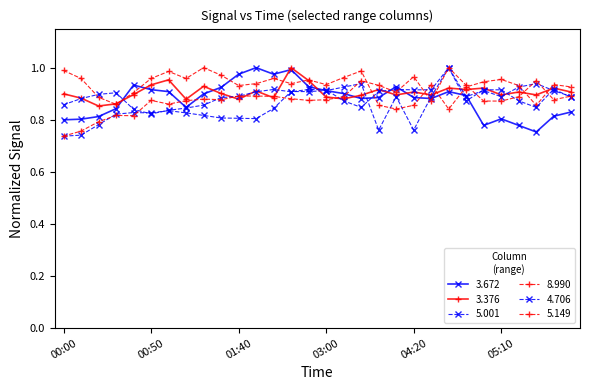

Reading left to right, list all the values displayed in this chart.

3.672: 00:00=0.8	00:10=0.8	00:20=0.8	00:30=0.8	00:40=0.9	00:50=0.9	01:00=0.9	01:10=0.8	01:20=0.9	01:30=0.9	01:40=1.0	01:50=1.0	02:00=1.0	02:10=1.0	02:20=0.9	03:00=0.9	03:10=0.9	03:50=0.9	04:00=0.9	04:10=0.9	04:20=0.9	04:30=0.9	04:40=0.9	04:50=0.9	05:00=0.8	05:10=0.8	05:20=0.8	05:30=0.8	06:10=0.8	06:20=0.8
3.376: 00:00=0.9	00:10=0.9	00:20=0.9	00:30=0.9	00:40=0.9	00:50=0.9	01:00=1.0	01:10=0.9	01:20=0.9	01:30=0.9	01:40=0.9	01:50=0.9	02:00=0.9	02:10=1.0	02:20=1.0	03:00=0.9	03:10=0.9	03:50=0.9	04:00=0.9	04:10=0.9	04:20=0.9	04:30=0.9	04:40=0.9	04:50=0.9	05:00=0.9	05:10=0.9	05:20=0.9	05:30=0.9	06:10=0.9	06:20=0.9
5.001: 00:00=0.7	00:10=0.7	00:20=0.8	00:30=0.8	00:40=0.8	00:50=0.8	01:00=0.8	01:10=0.8	01:20=0.8	01:30=0.8	01:40=0.8	01:50=0.8	02:00=0.8	02:10=0.9	02:20=0.9	03:00=0.9	03:10=0.9	03:50=0.9	04:00=0.8	04:10=0.9	04:20=0.8	04:30=0.9	04:40=1.0	04:50=0.9	05:00=0.9	05:10=0.9	05:20=0.9	05:30=0.9	06:10=0.9	06:20=0.9
8.990: 00:00=1.0	00:10=1.0	00:20=0.9	00:30=0.9	00:40=0.9	00:50=1.0	01:00=1.0	01:10=1.0	01:20=1.0	01:30=1.0	01:40=0.9	01:50=0.9	02:00=1.0	02:10=0.9	02:20=1.0	03:00=0.9	03:10=1.0	03:50=1.0	04:00=0.9	04:10=0.8	04:20=0.9	04:30=0.9	04:40=0.8	04:50=0.9	05:00=0.9	05:10=1.0	05:20=0.9	05:30=0.9	06:10=0.9	06:20=0.9
4.706: 00:00=0.9	00:10=0.9	00:20=0.9	00:30=0.9	00:40=0.8	00:50=0.8	01:00=0.8	01:10=0.8	01:20=0.9	01:30=0.9	01:40=0.9	01:50=0.9	02:00=0.9	02:10=0.9	02:20=0.9	03:00=0.9	03:10=0.9	03:50=0.8	04:00=0.9	04:10=0.9	04:20=0.9	04:30=0.9	04:40=1.0	04:50=0.9	05:00=0.9	05:10=0.9	05:20=0.9	05:30=0.8	06:10=0.9	06:20=0.9
5.149: 00:00=0.7	00:10=0.8	00:20=0.8	00:30=0.8	00:40=0.8	00:50=0.9	01:00=0.9	01:10=0.9	01:20=0.9	01:30=0.9	01:40=0.9	01:50=0.9	02:00=0.9	02:10=0.9	02:20=0.9	03:00=0.9	03:10=0.9	03:50=0.9	04:00=0.9	04:10=0.9	04:20=1.0	04:30=0.9	04:40=1.0	04:50=0.9	05:00=0.9	05:10=0.9	05:20=0.9	05:30=0.9	06:10=0.9	06:20=0.9